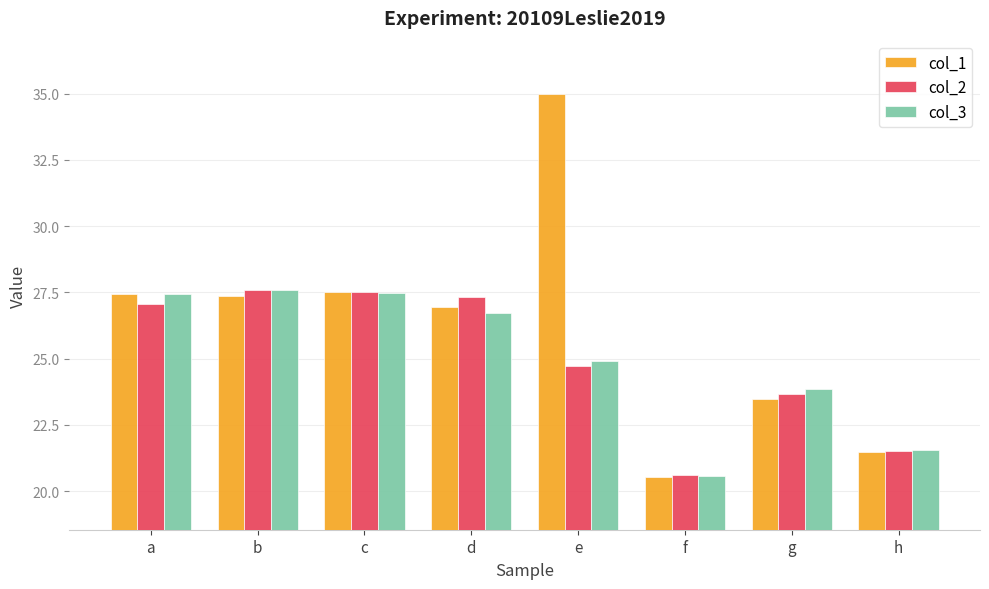

Which series has the widest spread of values?

col_1